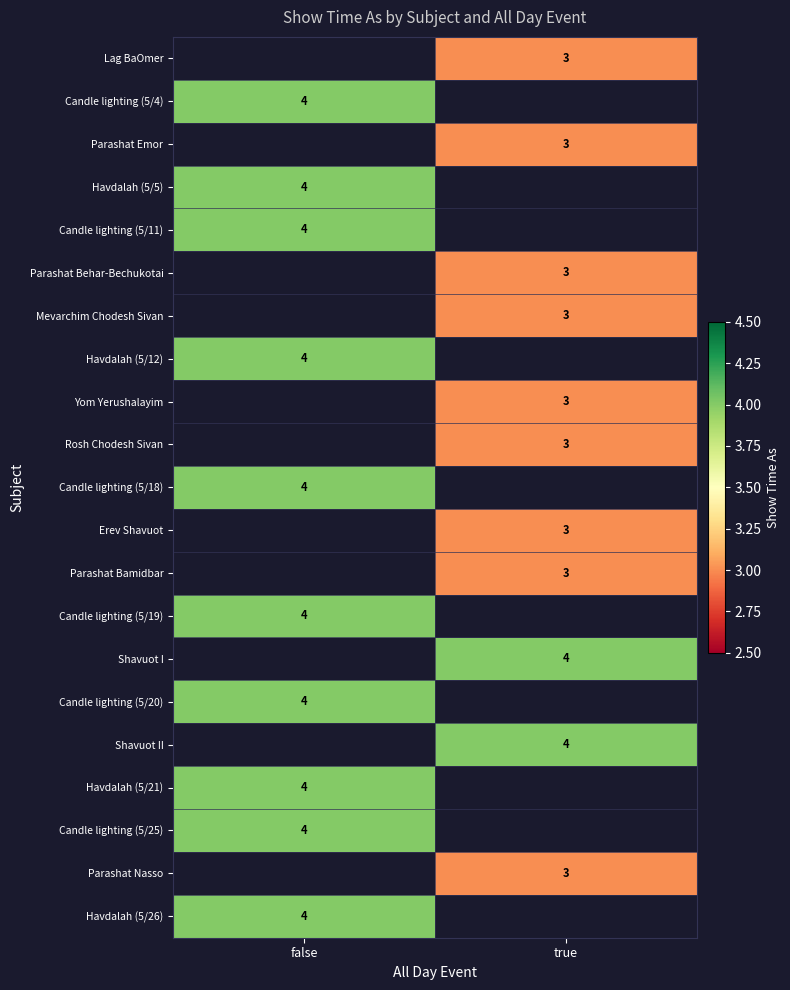

True or false: Candle lighting (5/4) has a value of 4 at false.

True